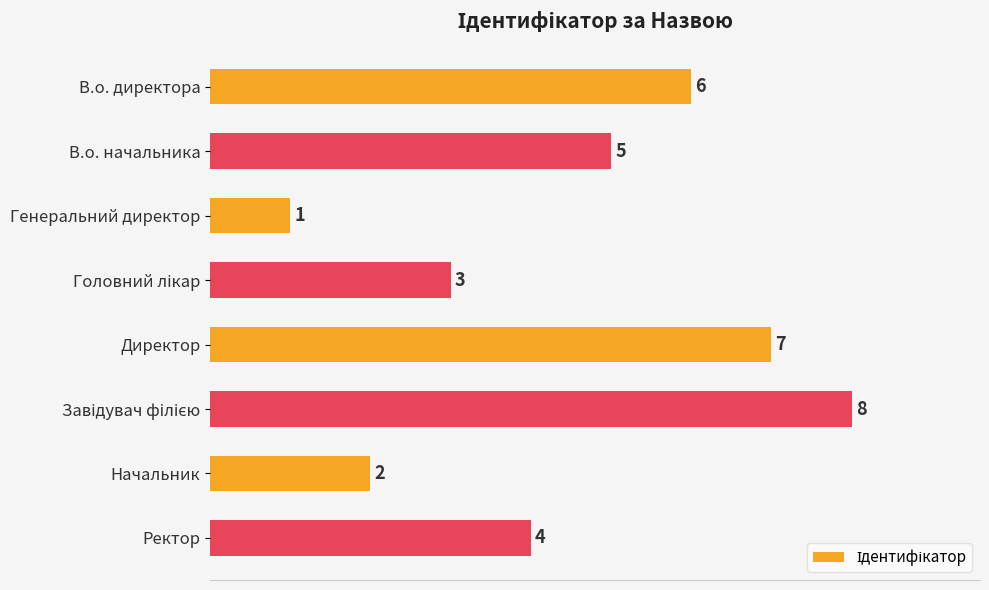

What is the sum of the values at Начальник and Ректор?

6